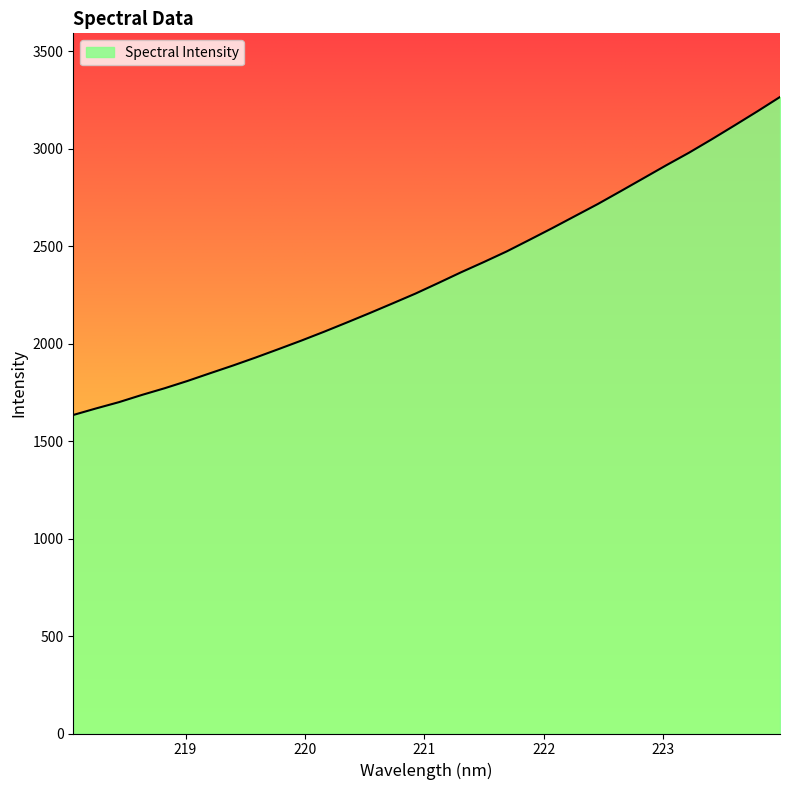

What is the difference between the maximum and minimum values?

1631.7